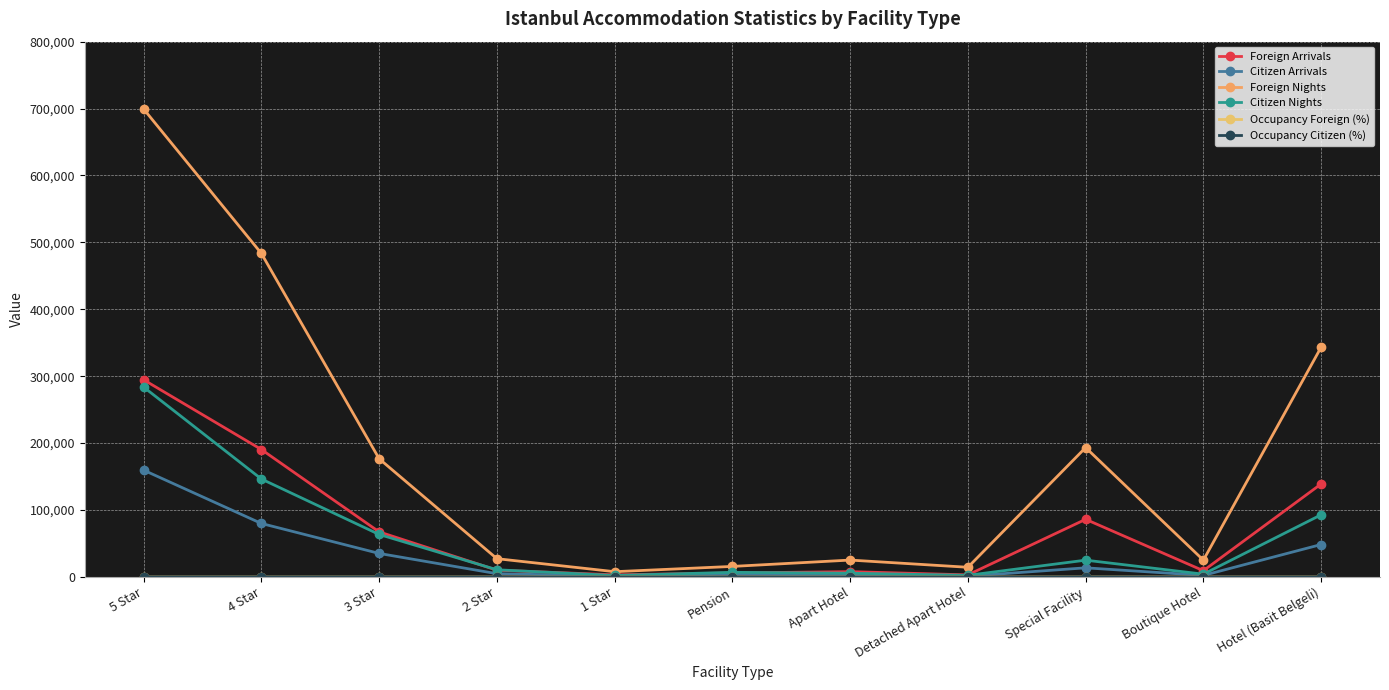

How many values in the Foreign Nights series are below 27330?

5